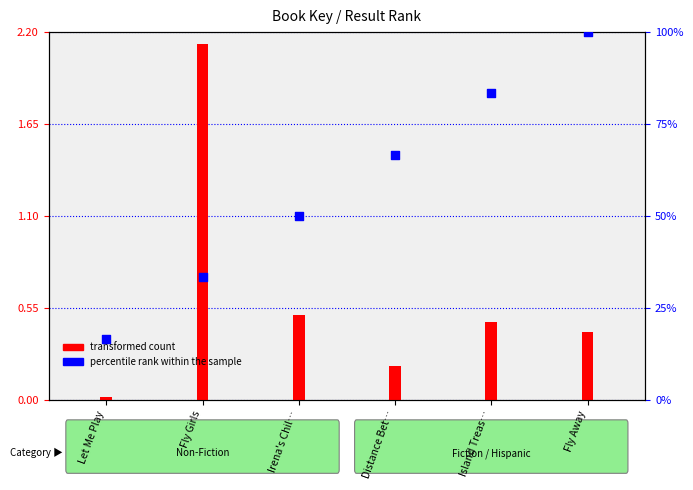

Between Fly Away and Distance Bet…, which is larger?

Fly Away